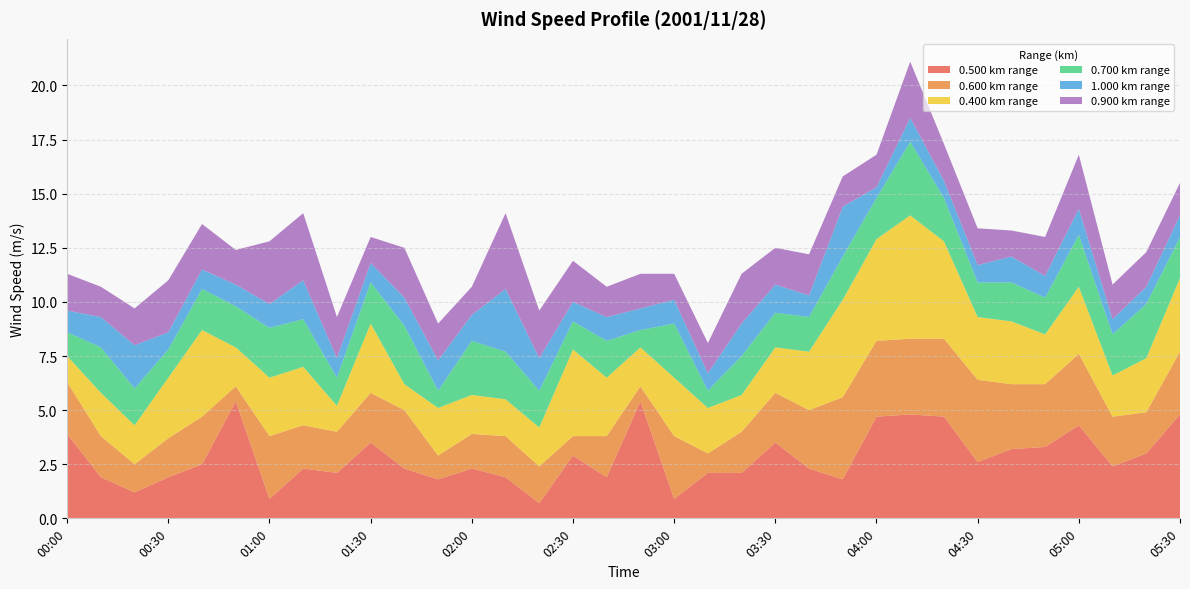

Reading left to right, extract all data points from this chart.

0.500: 00:00=3.9	00:10=1.9	00:20=1.2	00:30=1.9	00:40=2.5	00:50=5.4	01:00=0.9	01:10=2.3	01:20=2.1	01:30=3.5	01:40=2.3	01:50=1.8	02:00=2.3	02:10=1.9	02:20=0.7	02:30=2.9	02:40=1.9	02:50=5.4	03:00=0.9	03:10=2.1	03:20=2.1	03:30=3.5	03:40=2.3	03:50=1.8	04:00=4.7	04:10=4.8	04:20=4.7	04:30=2.6	04:40=3.2	04:50=3.3	05:00=4.3	05:10=2.4	05:20=3.0	05:30=4.8
0.600: 00:00=2.4	00:10=1.9	00:20=1.3	00:30=1.8	00:40=2.2	00:50=0.7	01:00=2.9	01:10=2.0	01:20=1.9	01:30=2.3	01:40=2.7	01:50=1.1	02:00=1.6	02:10=1.9	02:20=1.7	02:30=0.9	02:40=1.9	02:50=0.7	03:00=2.9	03:10=0.9	03:20=1.9	03:30=2.3	03:40=2.7	03:50=3.8	04:00=3.5	04:10=3.5	04:20=3.6	04:30=3.8	04:40=3.0	04:50=2.9	05:00=3.3	05:10=2.3	05:20=1.9	05:30=2.9
0.400: 00:00=1.2	00:10=2.0	00:20=1.8	00:30=2.8	00:40=4.0	00:50=1.8	01:00=2.7	01:10=2.7	01:20=1.2	01:30=3.2	01:40=1.2	01:50=2.2	02:00=1.8	02:10=1.7	02:20=1.8	02:30=4.0	02:40=2.7	02:50=1.8	03:00=2.7	03:10=2.1	03:20=1.7	03:30=2.1	03:40=2.7	03:50=4.5	04:00=4.7	04:10=5.7	04:20=4.5	04:30=2.9	04:40=2.9	04:50=2.3	05:00=3.1	05:10=1.9	05:20=2.5	05:30=3.4
0.700: 00:00=1.1	00:10=2.1	00:20=1.7	00:30=1.3	00:40=1.9	00:50=1.9	01:00=2.3	01:10=2.2	01:20=1.3	01:30=1.9	01:40=2.7	01:50=0.8	02:00=2.5	02:10=2.2	02:20=1.7	02:30=1.3	02:40=1.7	02:50=0.8	03:00=2.5	03:10=0.8	03:20=1.8	03:30=1.6	03:40=1.6	03:50=2.0	04:00=1.9	04:10=3.4	04:20=2.0	04:30=1.6	04:40=1.8	04:50=1.7	05:00=2.4	05:10=1.9	05:20=2.5	05:30=1.9
1.000: 00:00=1.0	00:10=1.4	00:20=2.0	00:30=0.8	00:40=0.9	00:50=1.0	01:00=1.1	01:10=1.8	01:20=0.9	01:30=0.9	01:40=1.3	01:50=1.4	02:00=1.2	02:10=2.9	02:20=1.5	02:30=0.9	02:40=1.1	02:50=1.0	03:00=1.1	03:10=0.8	03:20=1.5	03:30=1.3	03:40=1.0	03:50=2.3	04:00=0.5	04:10=1.1	04:20=0.8	04:30=0.8	04:40=1.2	04:50=1.0	05:00=1.2	05:10=0.7	05:20=0.8	05:30=1.0
0.900: 00:00=1.7	00:10=1.4	00:20=1.7	00:30=2.4	00:40=2.1	00:50=1.6	01:00=2.9	01:10=3.1	01:20=1.9	01:30=1.2	01:40=2.3	01:50=1.7	02:00=1.3	02:10=3.5	02:20=2.2	02:30=1.9	02:40=1.4	02:50=1.6	03:00=1.2	03:10=1.4	03:20=2.3	03:30=1.7	03:40=1.9	03:50=1.4	04:00=1.5	04:10=2.6	04:20=1.7	04:30=1.7	04:40=1.2	04:50=1.8	05:00=2.5	05:10=1.6	05:20=1.6	05:30=1.5